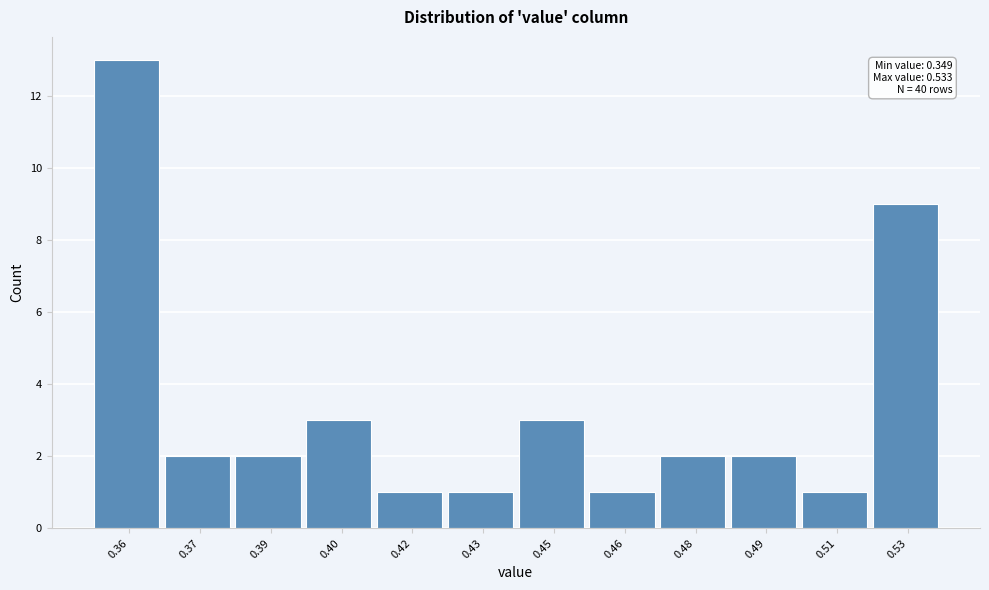

Reading left to right, list all the values displayed in this chart.

13	2	2	3	1	1	3	1	2	2	1	9